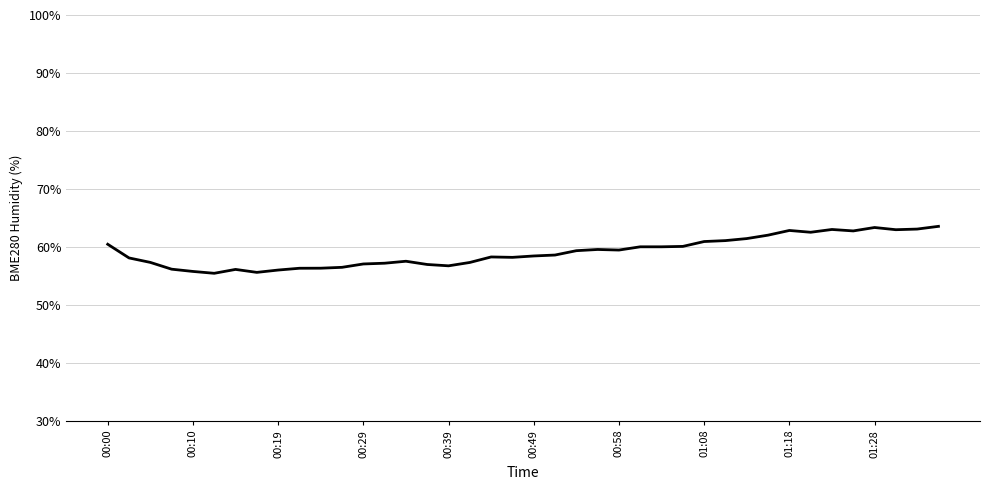

What is the minimum value shown in the chart?

55.4